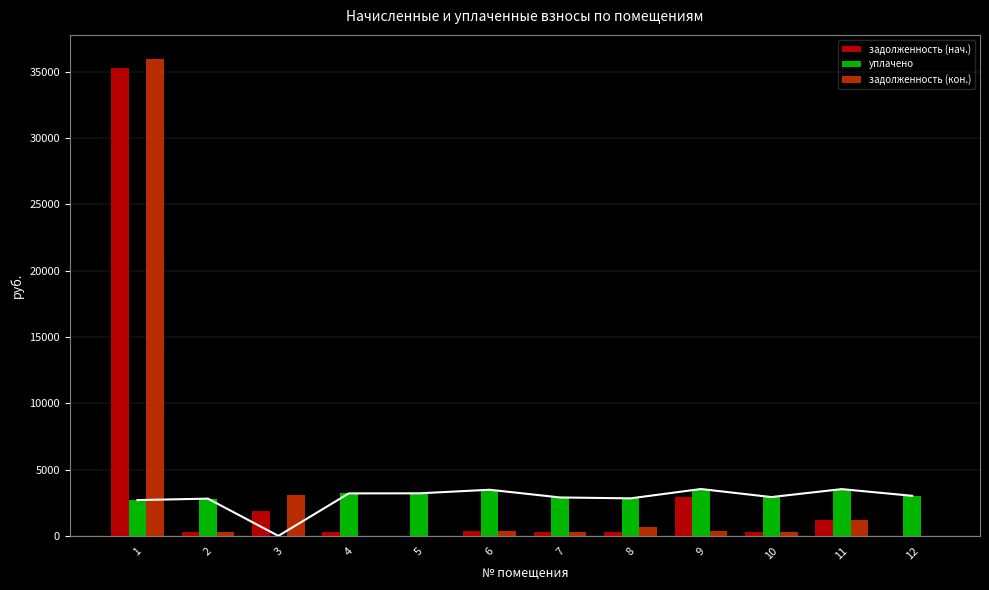

How many bars are there in total?

36